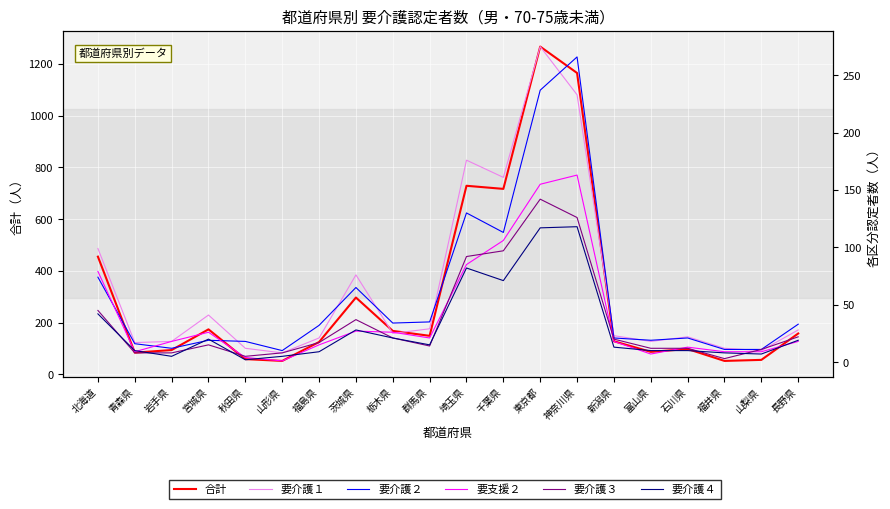

Between 宮城県 and 岩手県, which is larger?

宮城県